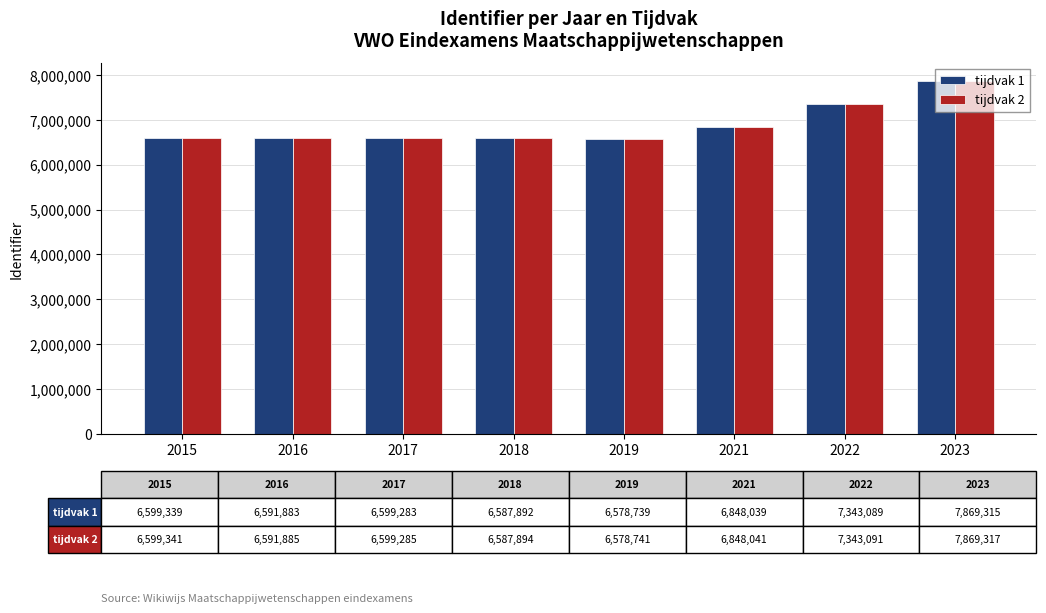

What is the total value across all series at 2017?

13198568